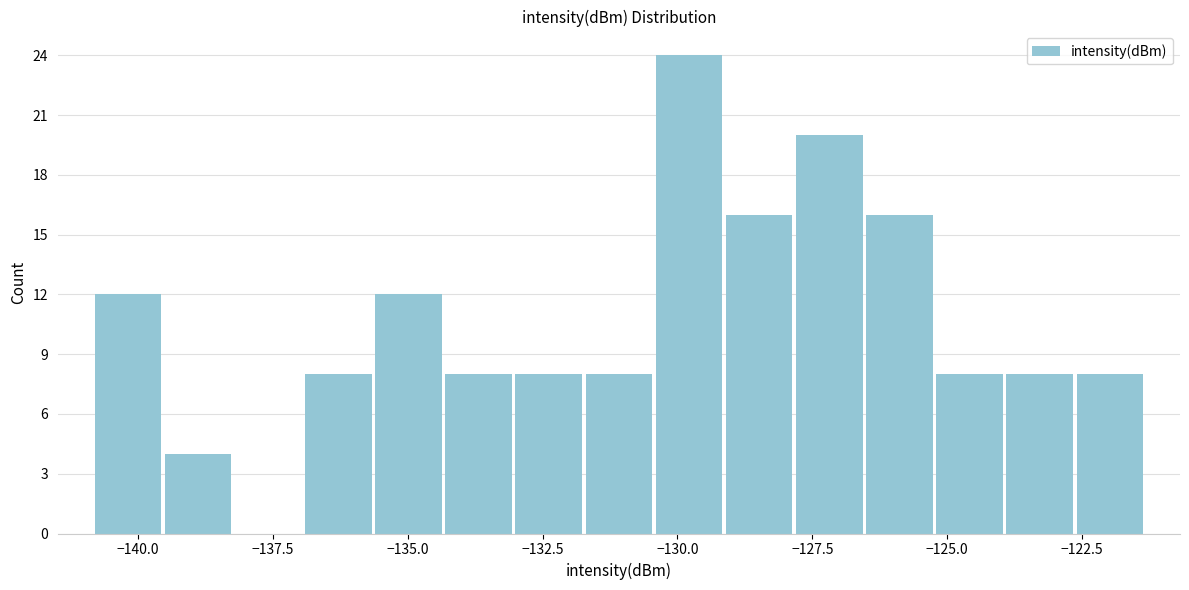

Read against the x-axis, roughly where is the centre of the tallest bar?

-130.0